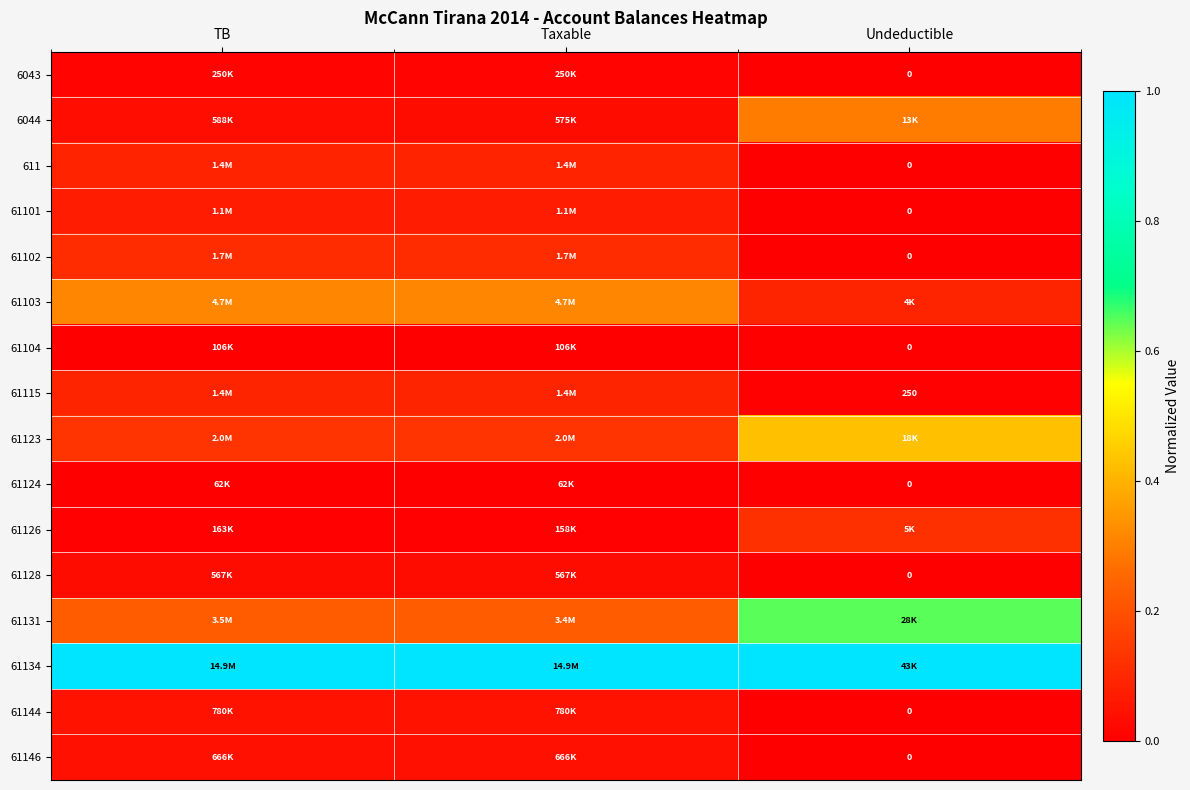

What is the spread (max minus min) of values at TB?

1.0